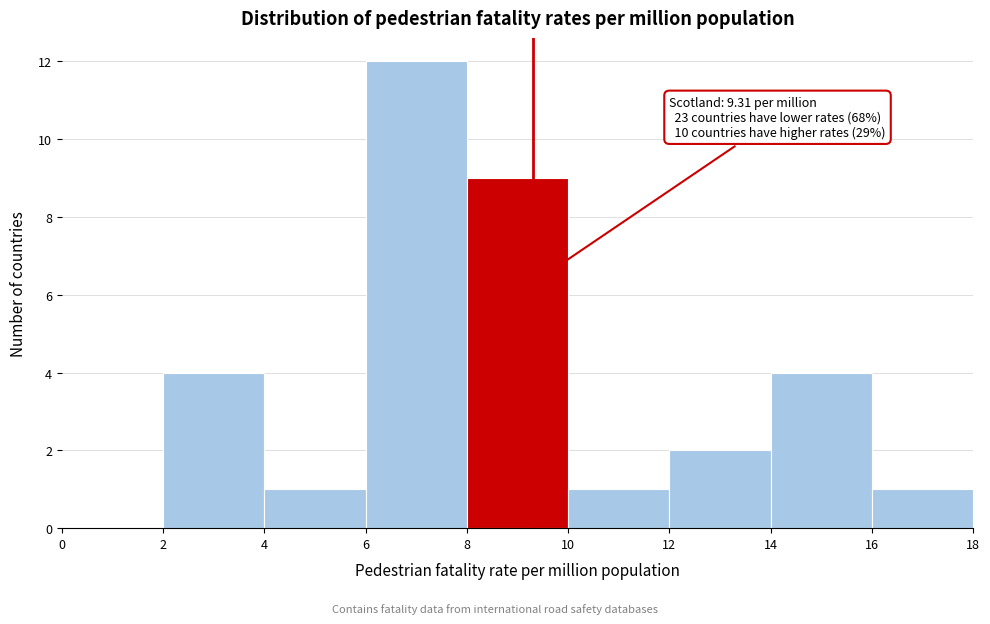

Which range on the x-axis has the tallest bar?

6 to 8